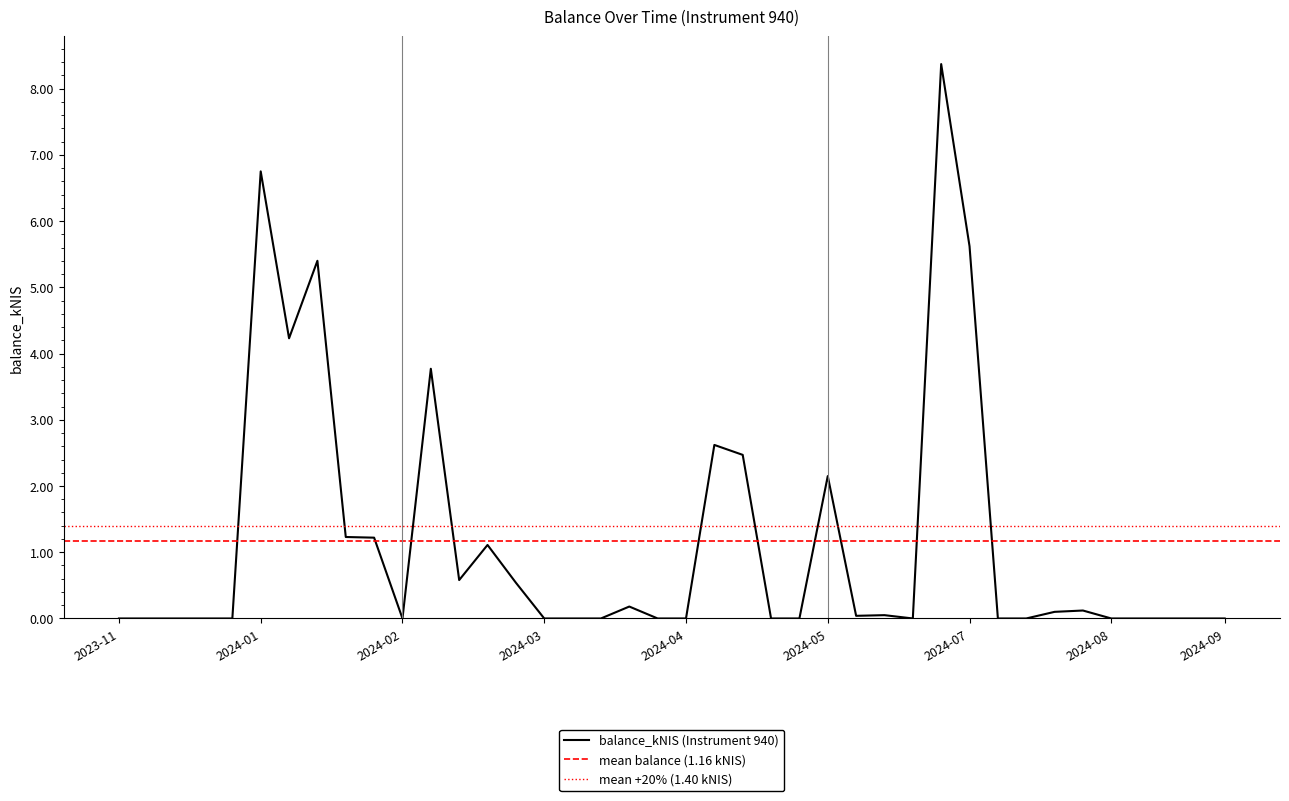

What is the average value?

1.2